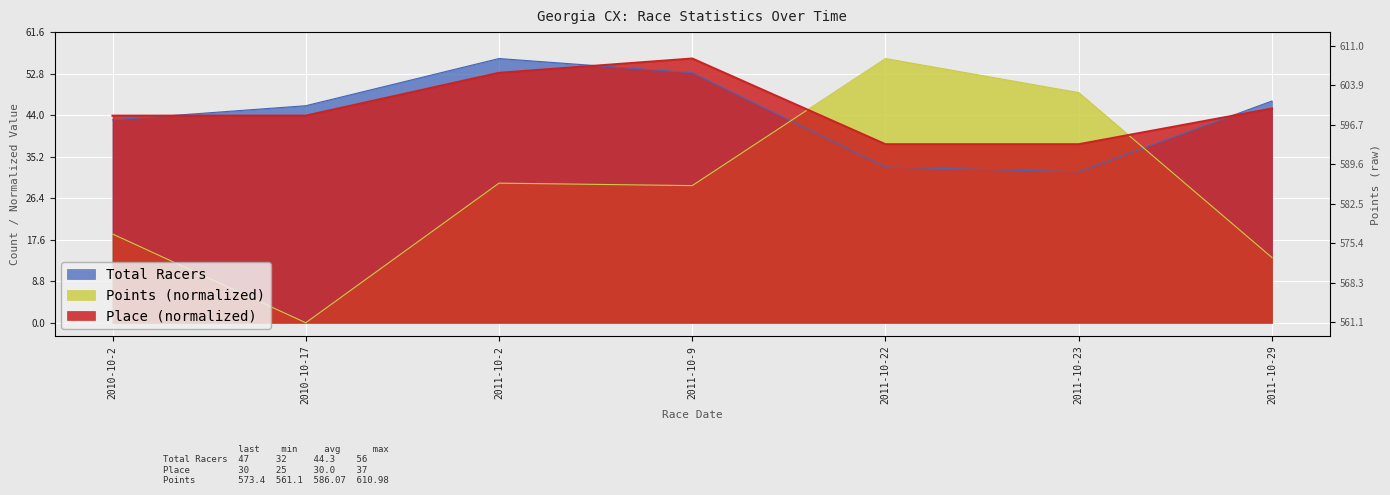

How many data points does each series have?

7